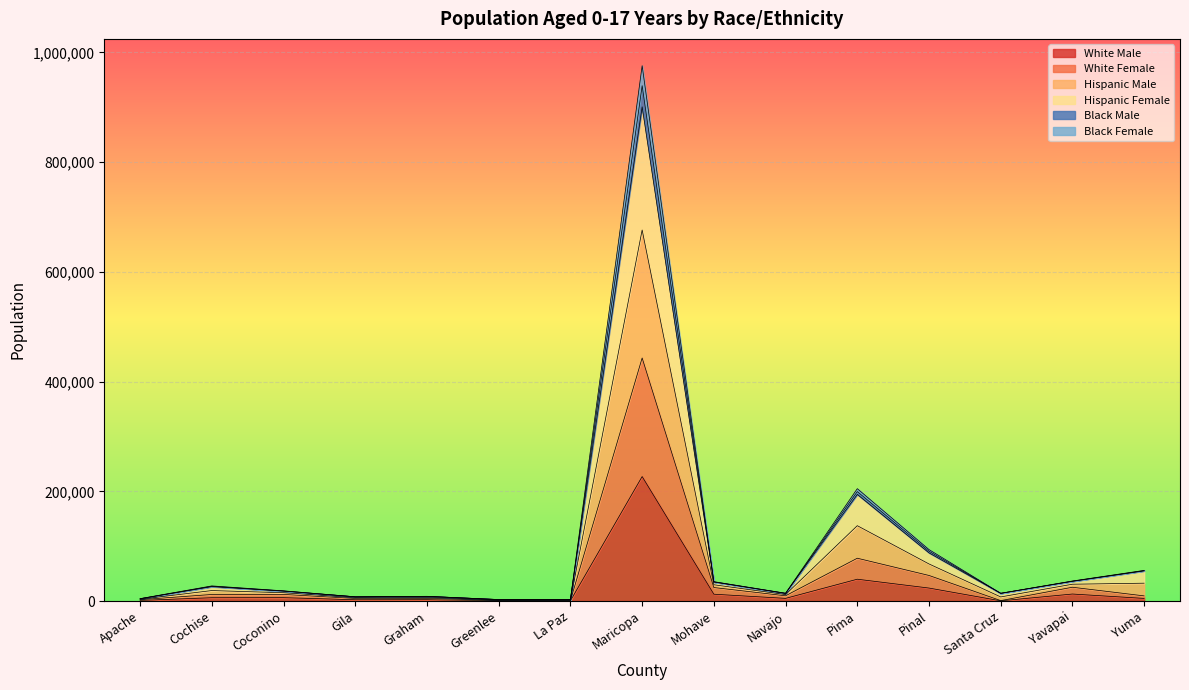

What is the lowest value of the Black Female series?

2800